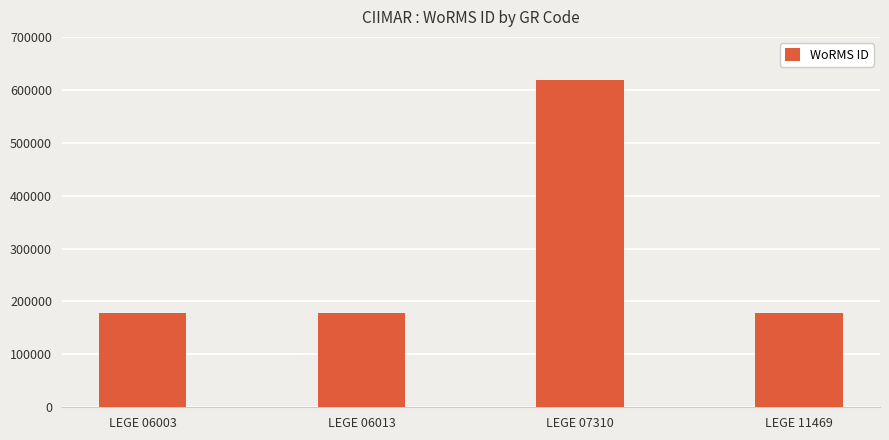

Between LEGE 11469 and LEGE 07310, which is larger?

LEGE 07310